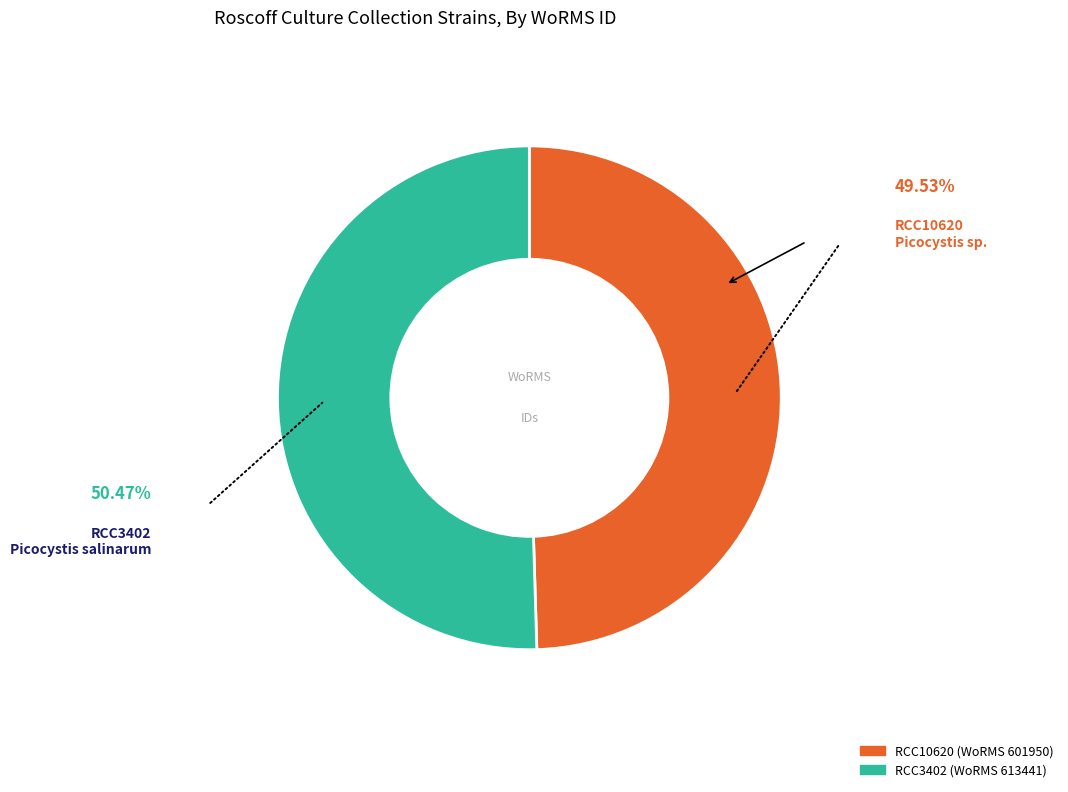

Approximately how many times larger is the value at RCC10620 compared to RCC3402?

1.0